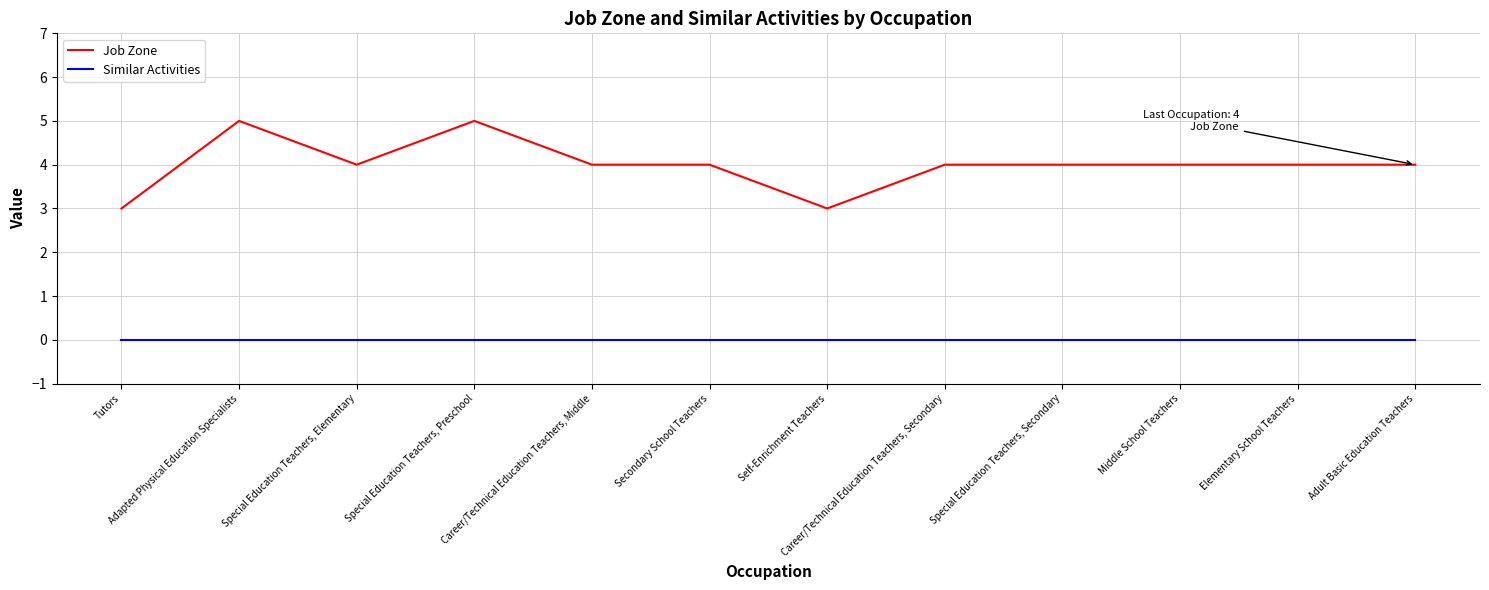

Rank the series by their average value, from highest to lowest.

Job Zone, Similar Activities